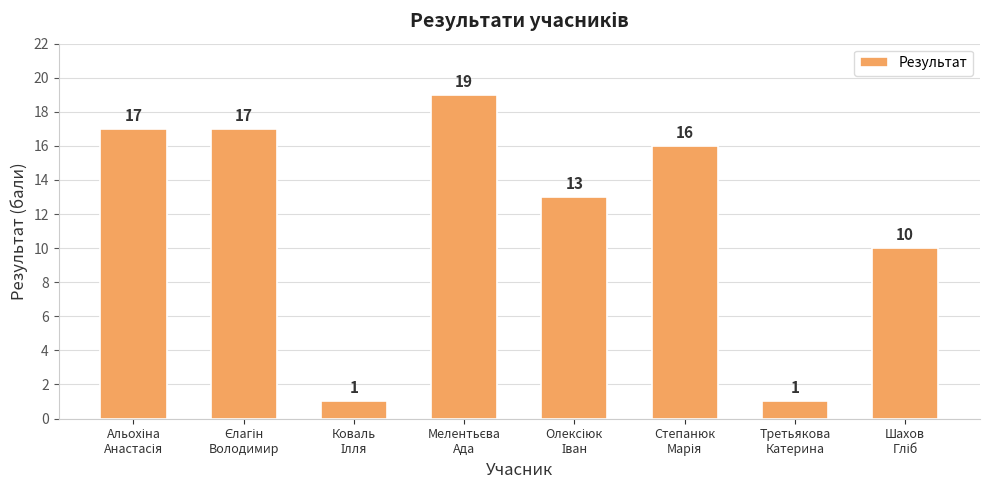

What is the difference between the maximum and minimum values?

18